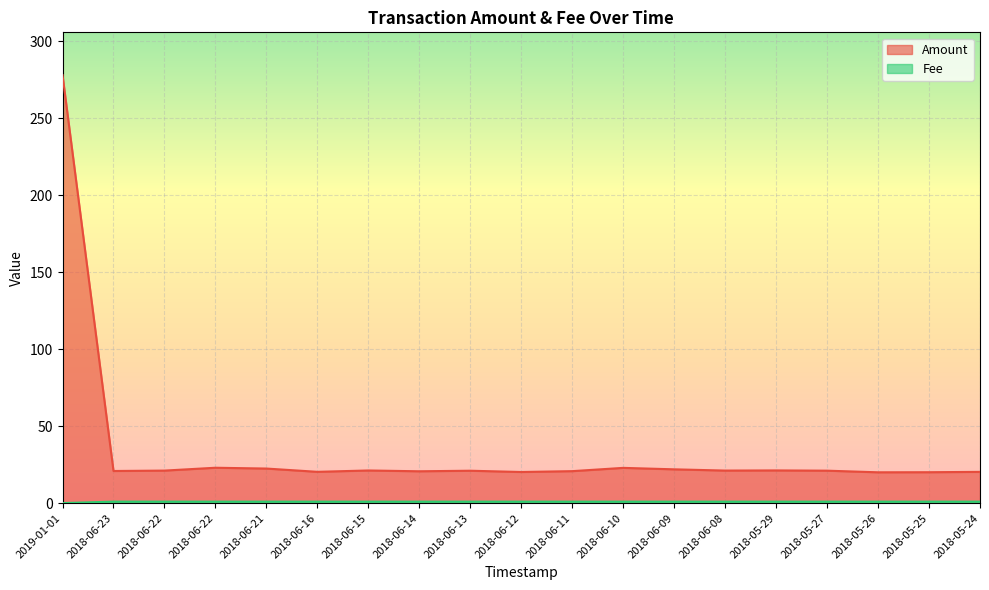

At how many categories does at least one series exceed 248?

1